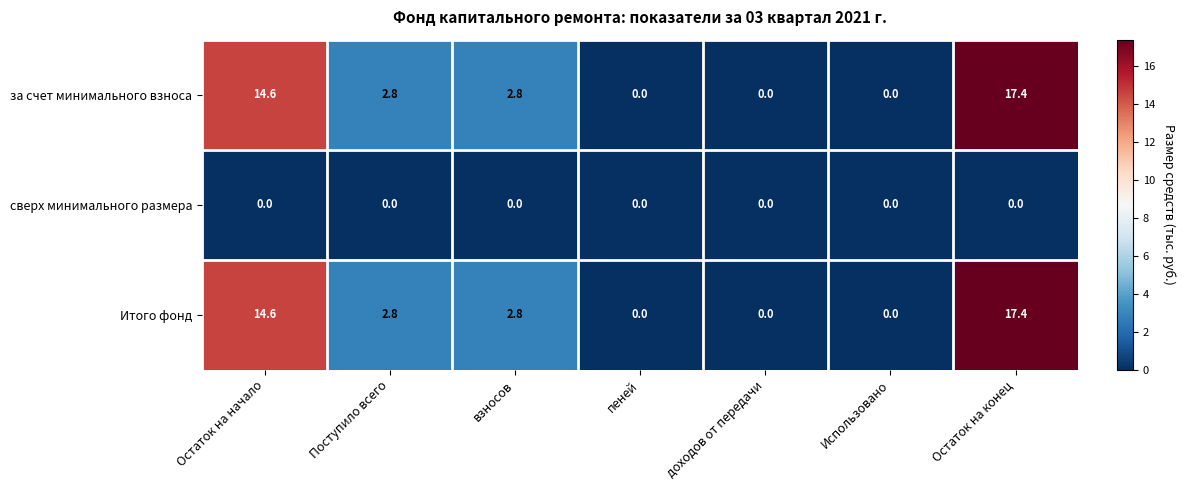

Reading right to left, what are all the values shown in this chart?

за счет минимального взноса: Остаток на конец=17.4	Использовано=0.0	доходов от передачи=0.0	пеней=0.0	взносов=2.8	Поступило всего=2.8	Остаток на начало=14.6
сверх минимального размера: Остаток на конец=0.0	Использовано=0.0	доходов от передачи=0.0	пеней=0.0	взносов=0.0	Поступило всего=0.0	Остаток на начало=0.0
Итого фонд: Остаток на конец=17.4	Использовано=0.0	доходов от передачи=0.0	пеней=0.0	взносов=2.8	Поступило всего=2.8	Остаток на начало=14.6